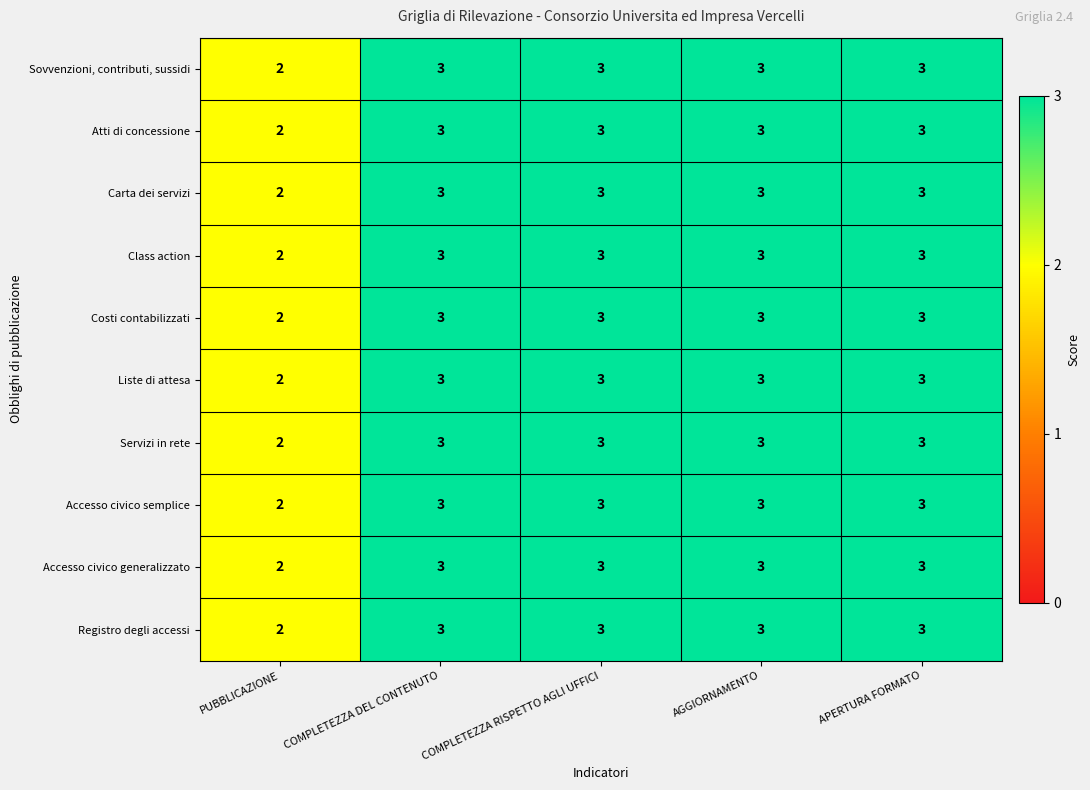

Where is Carta dei servizi nearest to the value 2?

PUBBLICAZIONE